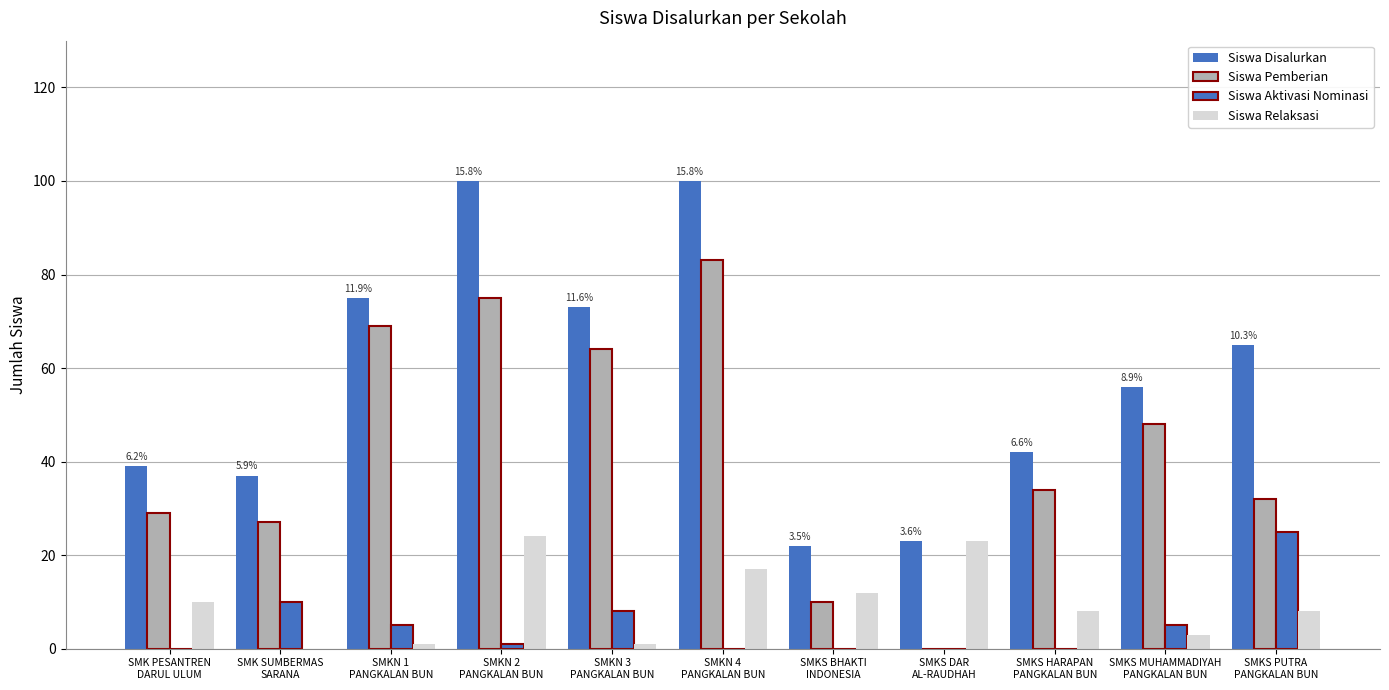

True or false: Siswa Pemberian has a value of 44 at SMK SUMBERMAS
SARANA.

False